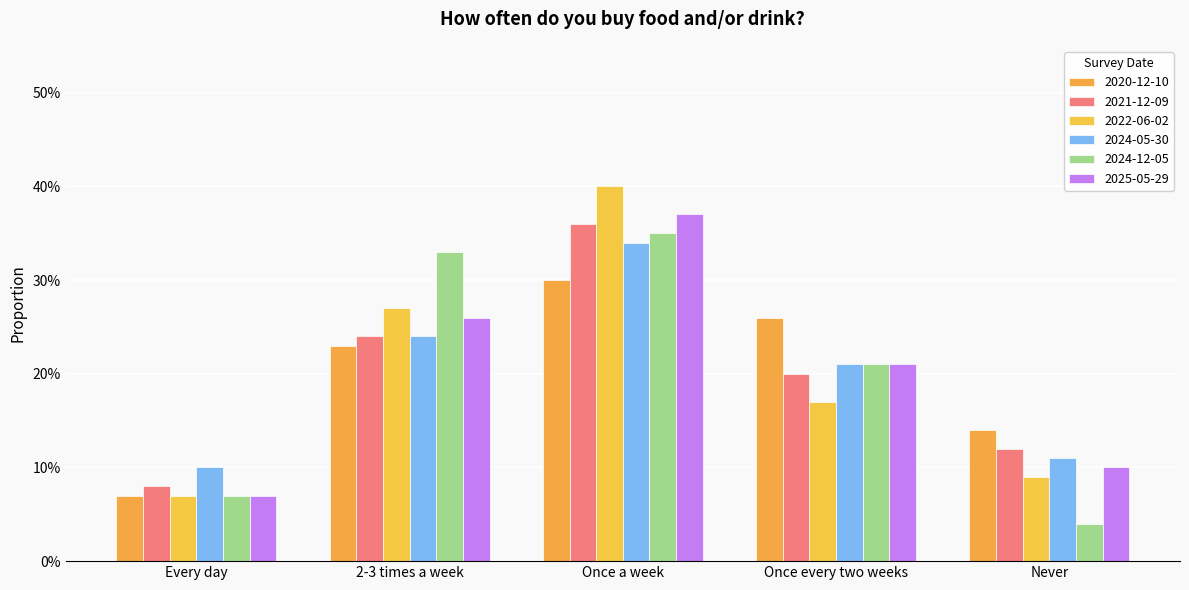

What is the average value of the 2024-12-05 series?

0.2